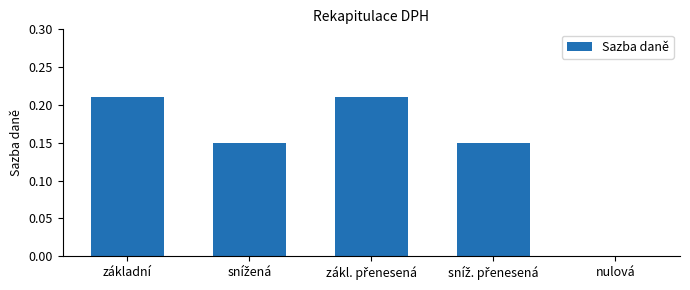

Count the number of data series in this chart.

1